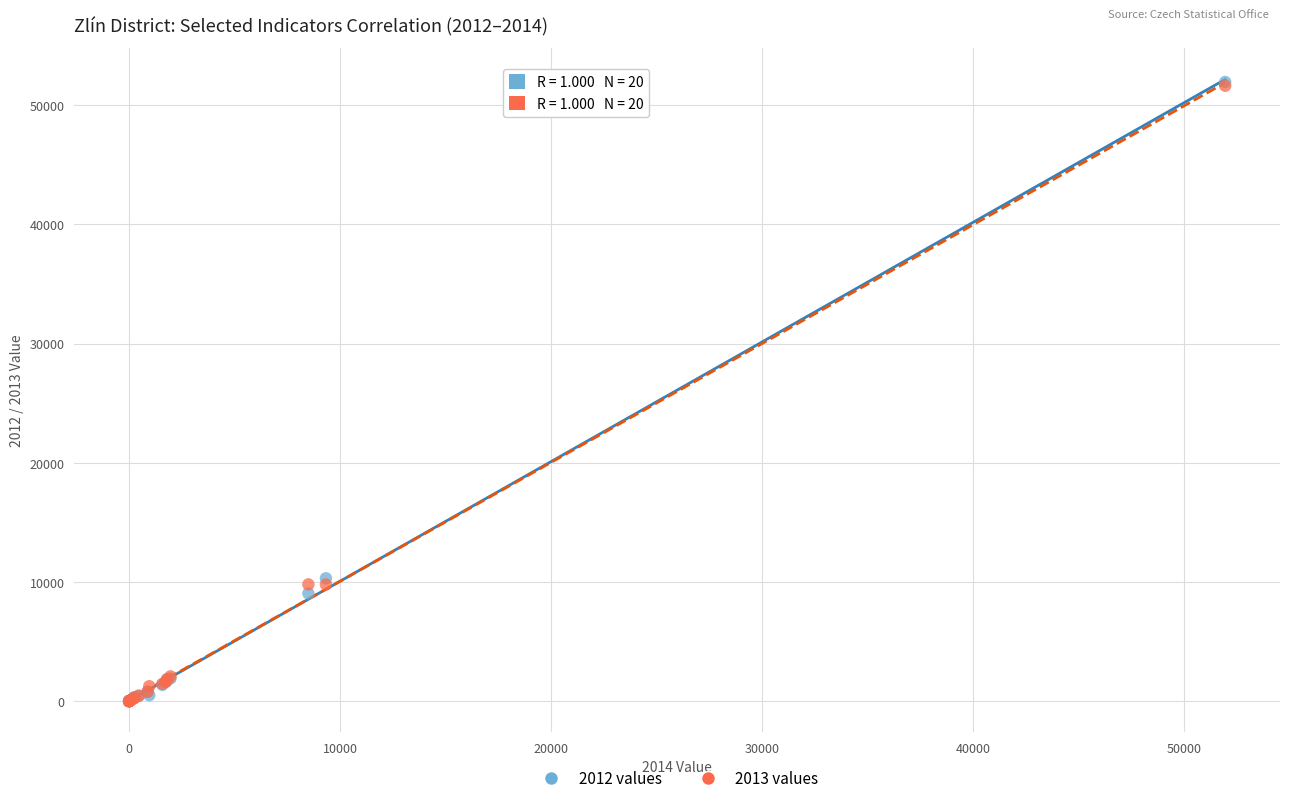

Which series has the widest spread of Y values?

2012 values